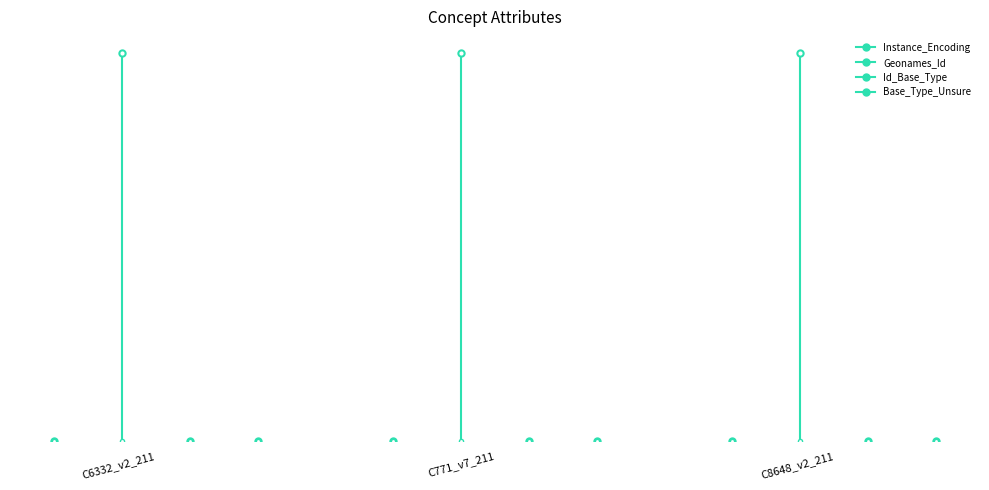

How many values in the Id_Base_Type series are below 919?

1